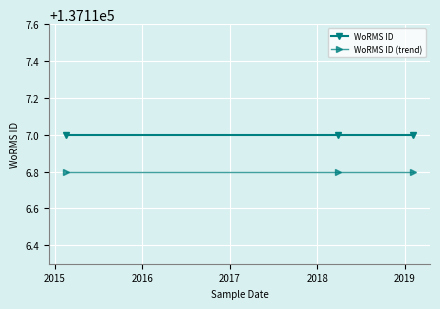

Reading left to right, what are all the values shown in this chart?

WoRMS ID: 137117.0	137117.0	137117.0
WoRMS ID (trend): 137116.8	137116.8	137116.8